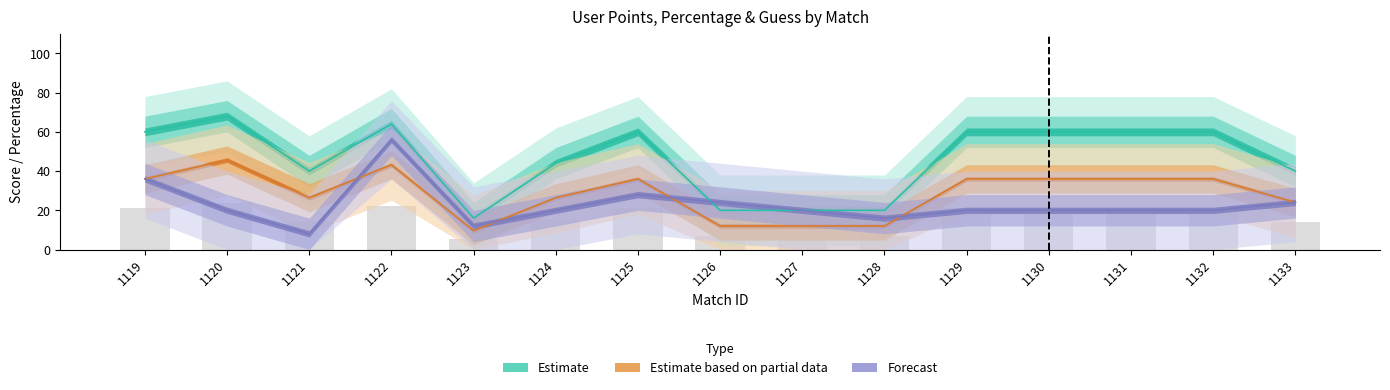

True or false: Estimate based on partial data has a value of 34.0 at 1133.

False